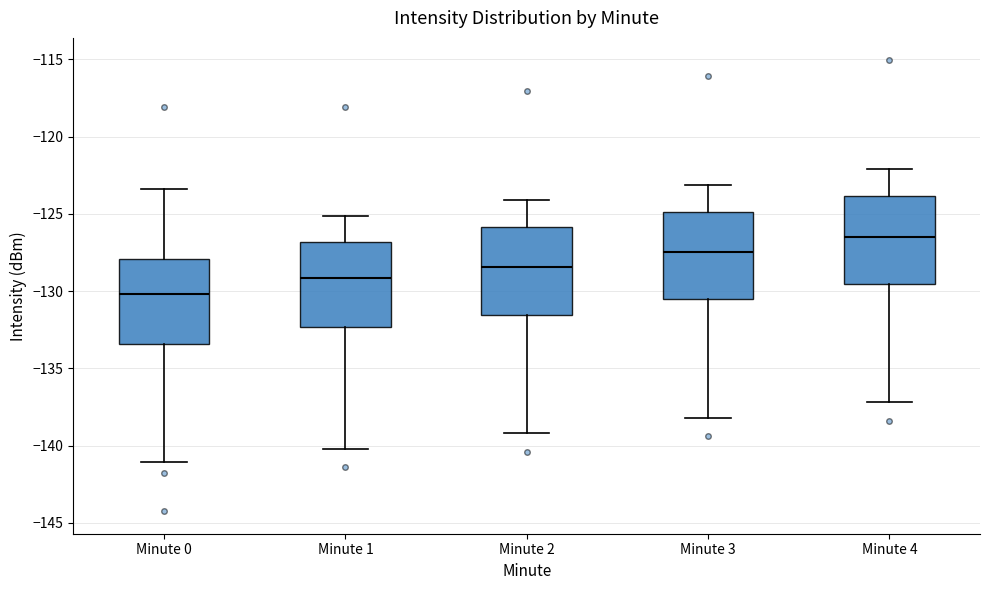

Reading left to right, read every box against the y-axis: the position of its median line, the range the box covers, and the ends of its whiskers. The values are not printed on the chart, so give them approximately, as read against the axis.

Minute 0: median -130.0, box -133.5 to -128.0, whiskers -141.0 to -123.5
Minute 1: median -129.0, box -132.5 to -127.0, whiskers -140.0 to -125.0
Minute 2: median -128.5, box -131.5 to -126.0, whiskers -139.0 to -124.0
Minute 3: median -127.5, box -130.5 to -125.0, whiskers -138.0 to -123.0
Minute 4: median -126.5, box -129.5 to -124.0, whiskers -137.0 to -122.0